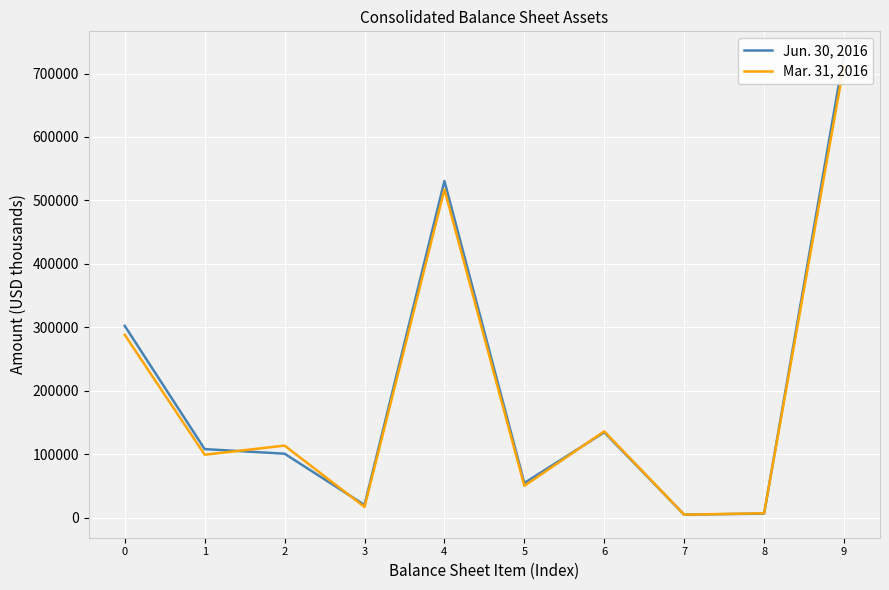

What is the total value across all series at 3?

36572